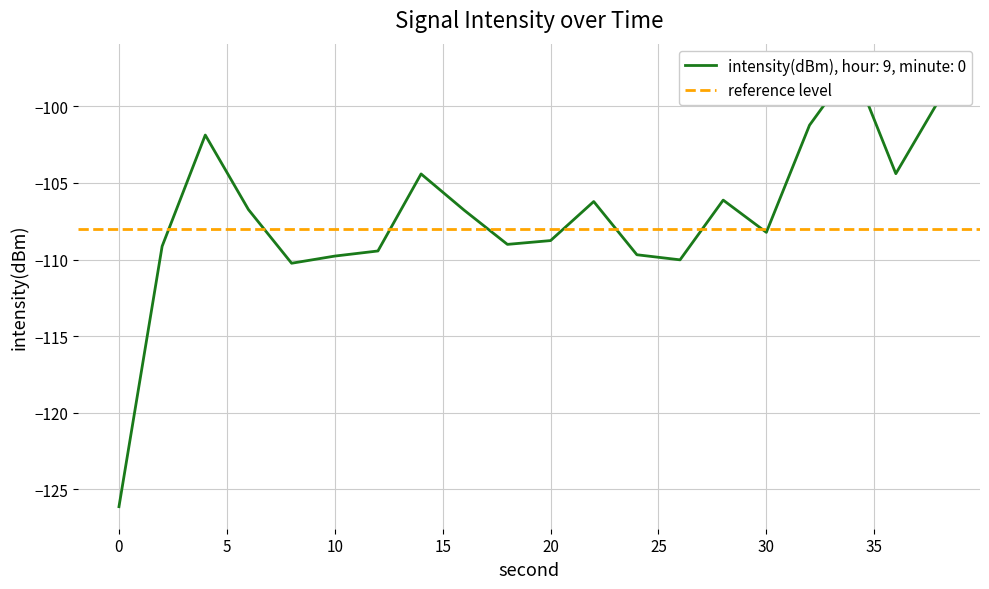

Does the chart display data point markers on the line(s)?

No